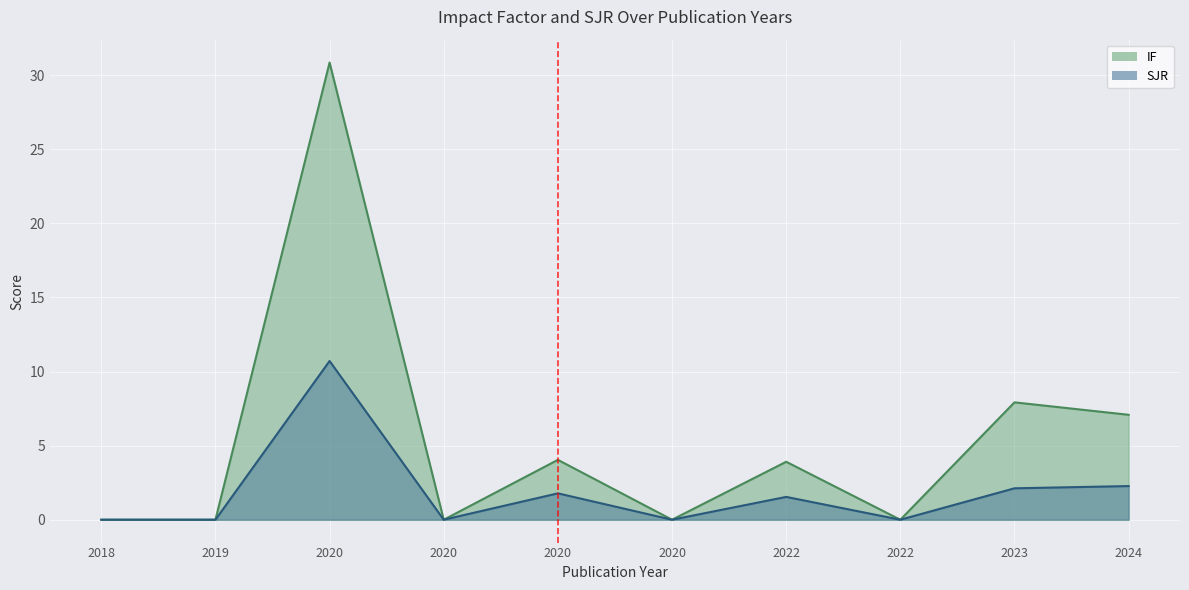

What are all the series names shown in the legend?

IF, SJR